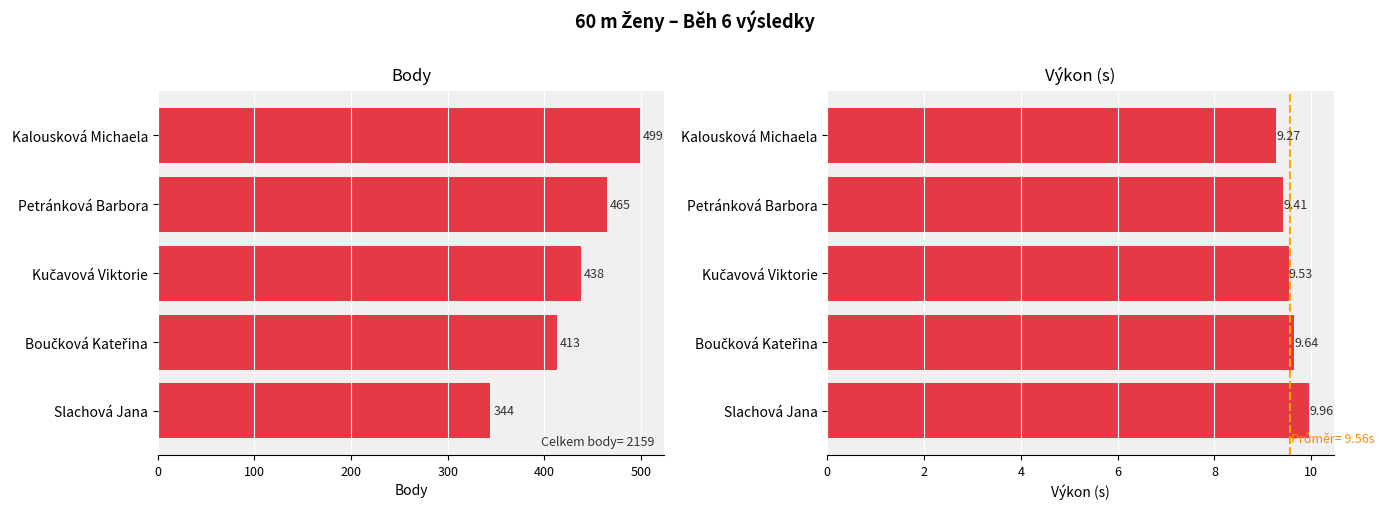

Which series changed the most between Kalousková Michaela and Kučavová Viktorie?

Body